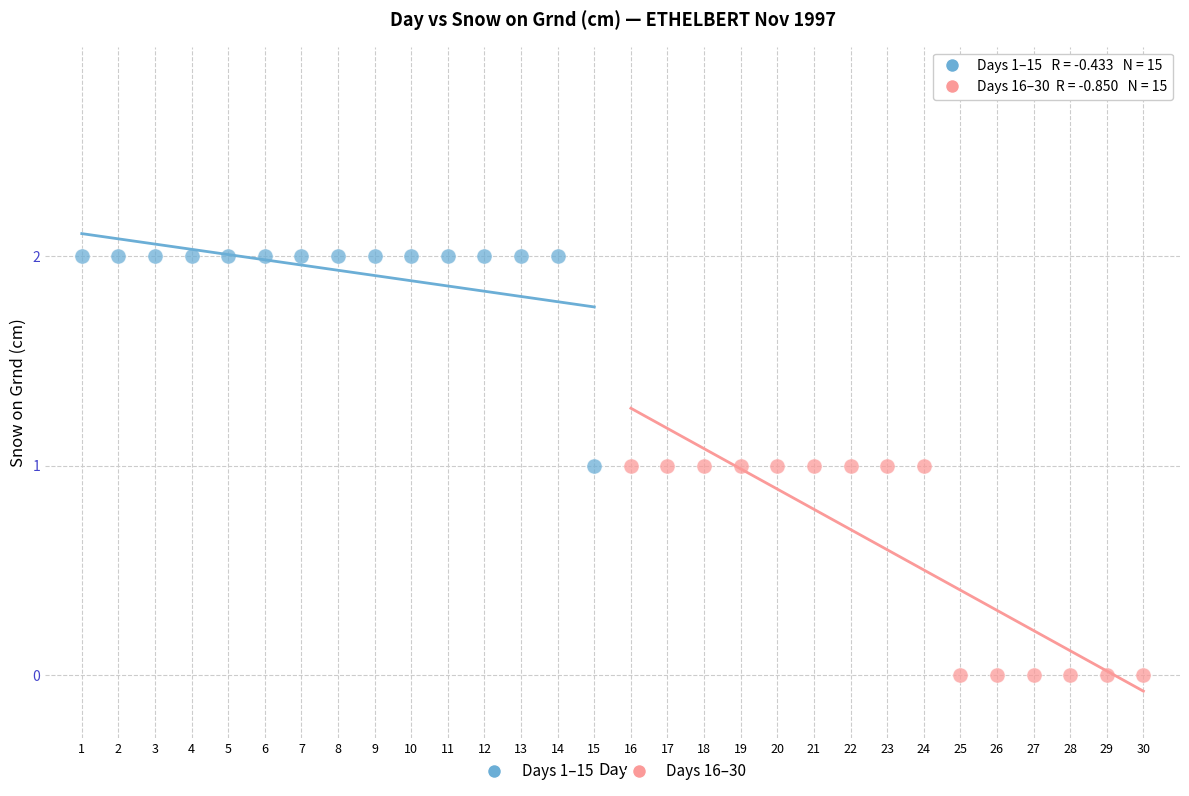

Which series reaches the minimum Y coordinate?

Days 16–30